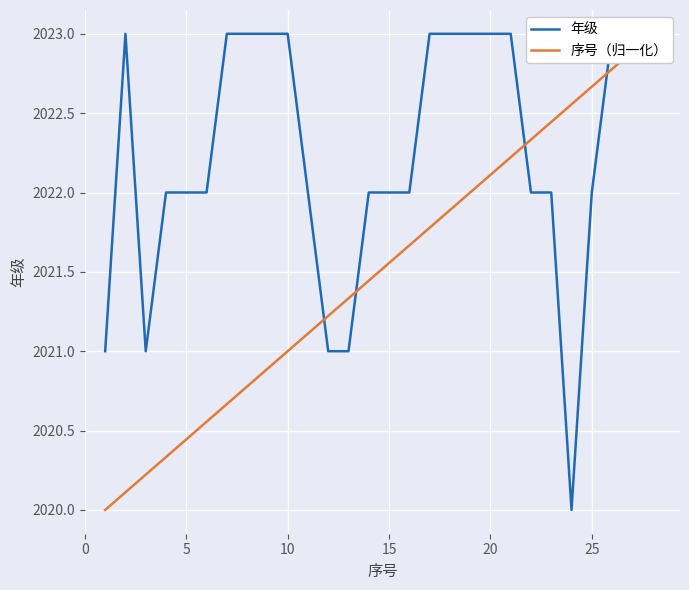

After their last crossing, which series has the higher values: 序号（归一化） or 年级?

年级